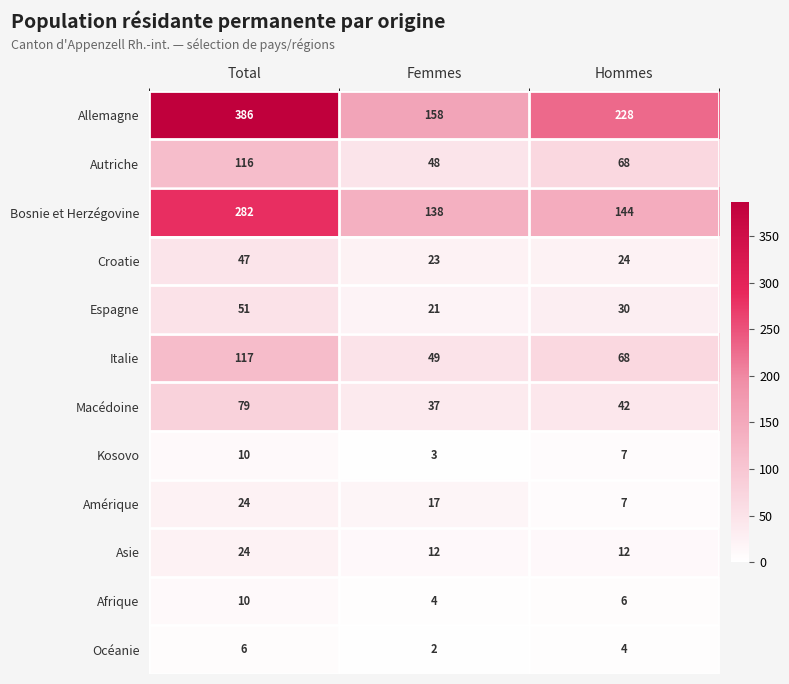

What is the total value across all series at Total?

1152